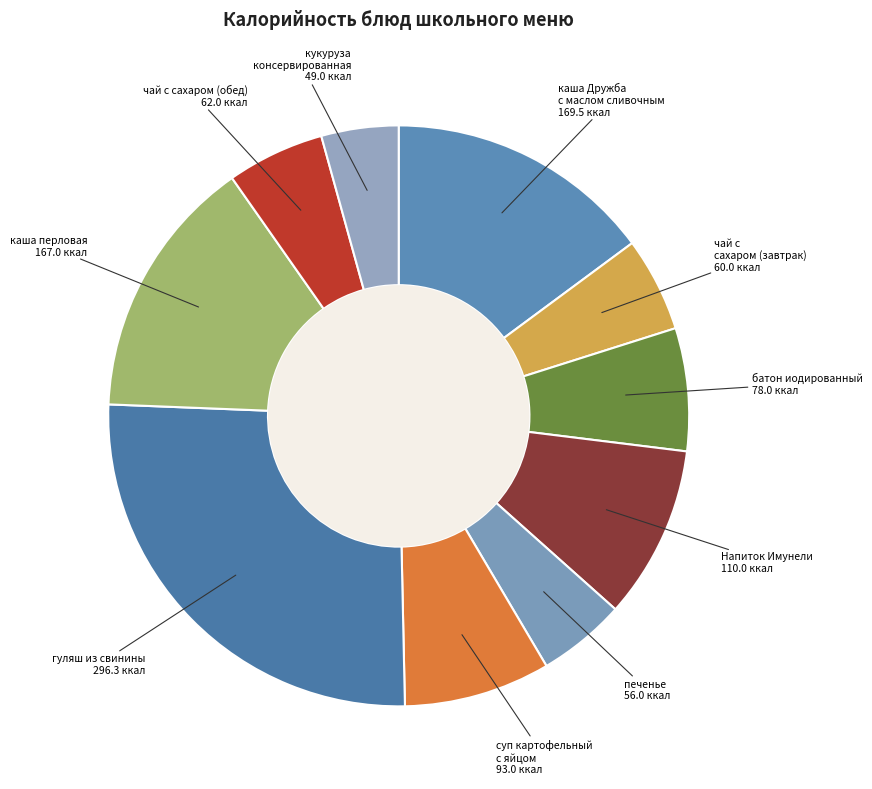

How many slices are in this pie chart?

10